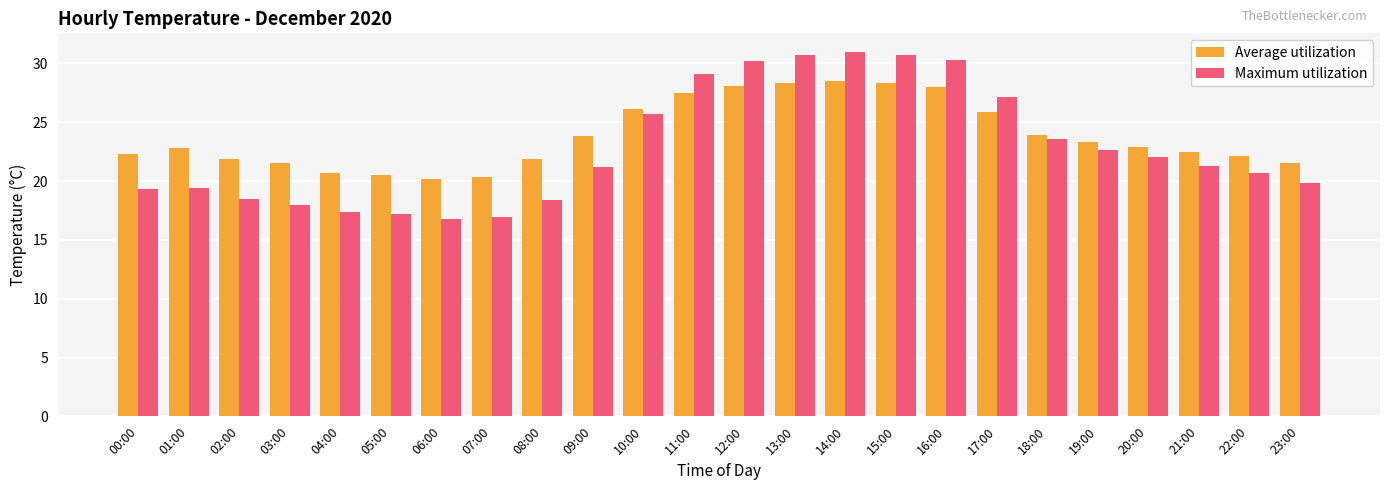

How many values in the Maximum utilization series are below 21?

11